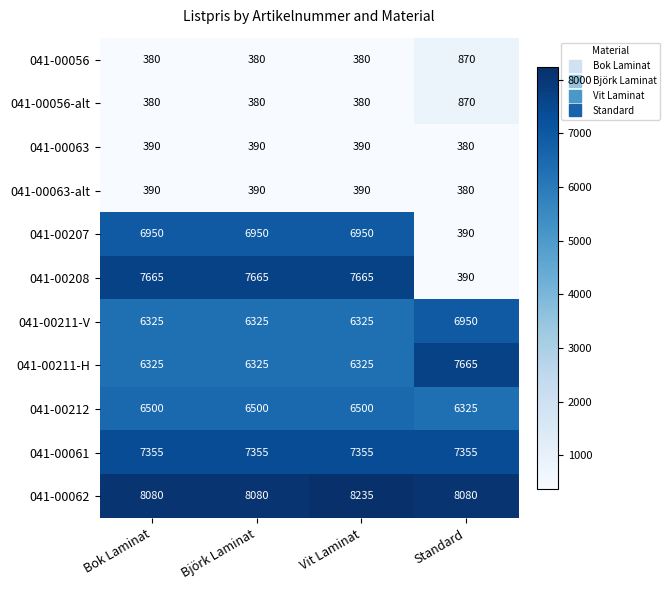

What is the maximum value for 041-00211-V?

6950